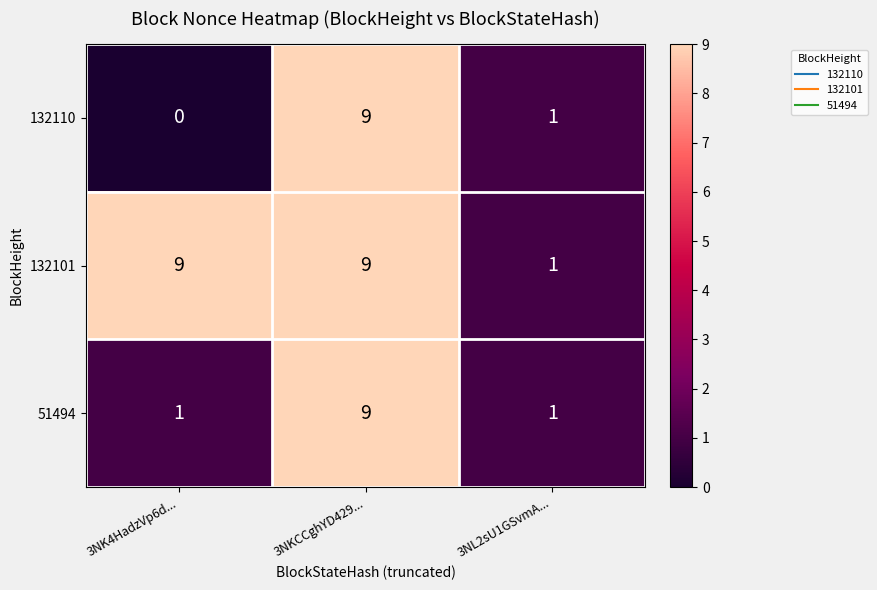

What is the average value of the 51494 series?

4